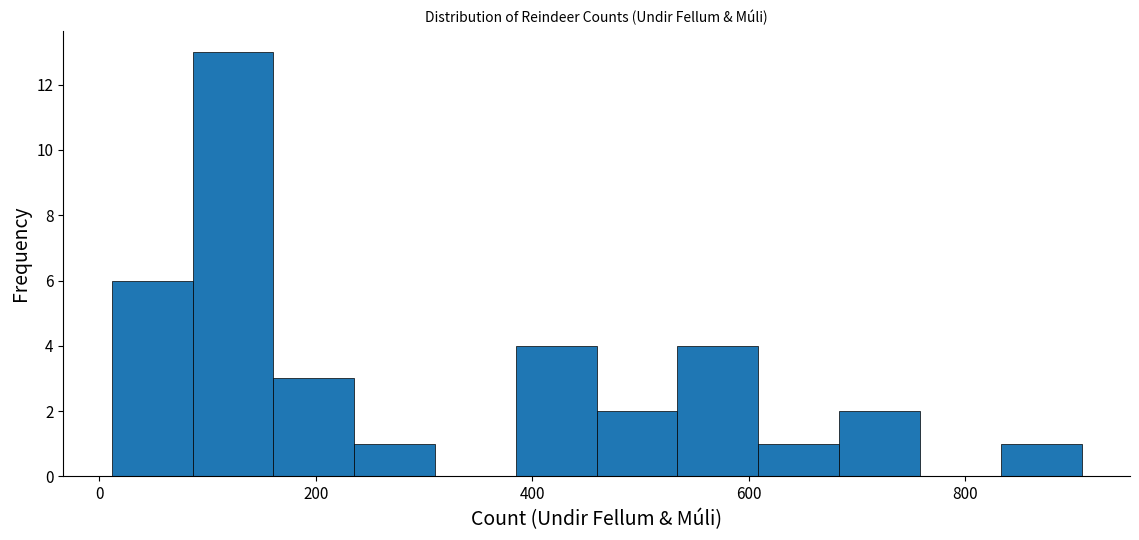

Around what value on the x-axis is the tallest bar? Give the approximate position of its centre, as read against the axis.

120